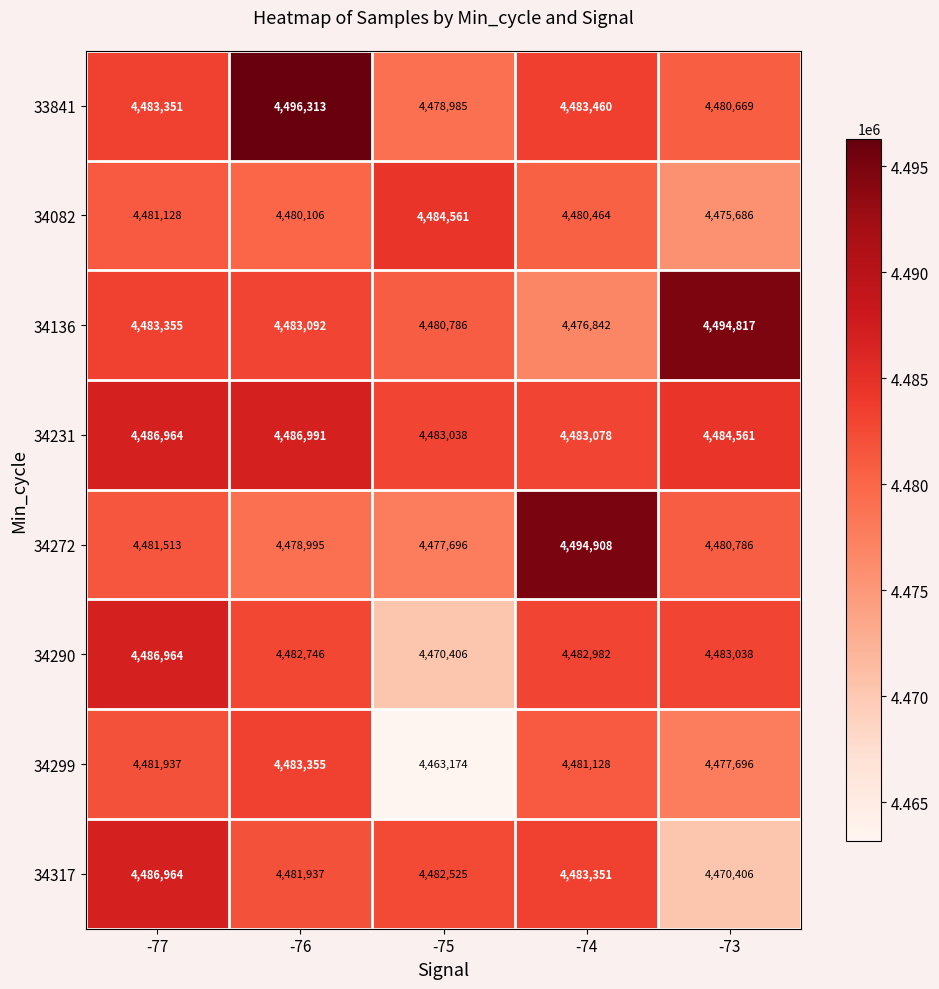

At -76, list the series in order from smallest to largest.

34272, 34082, 34317, 34290, 34136, 34299, 34231, 33841